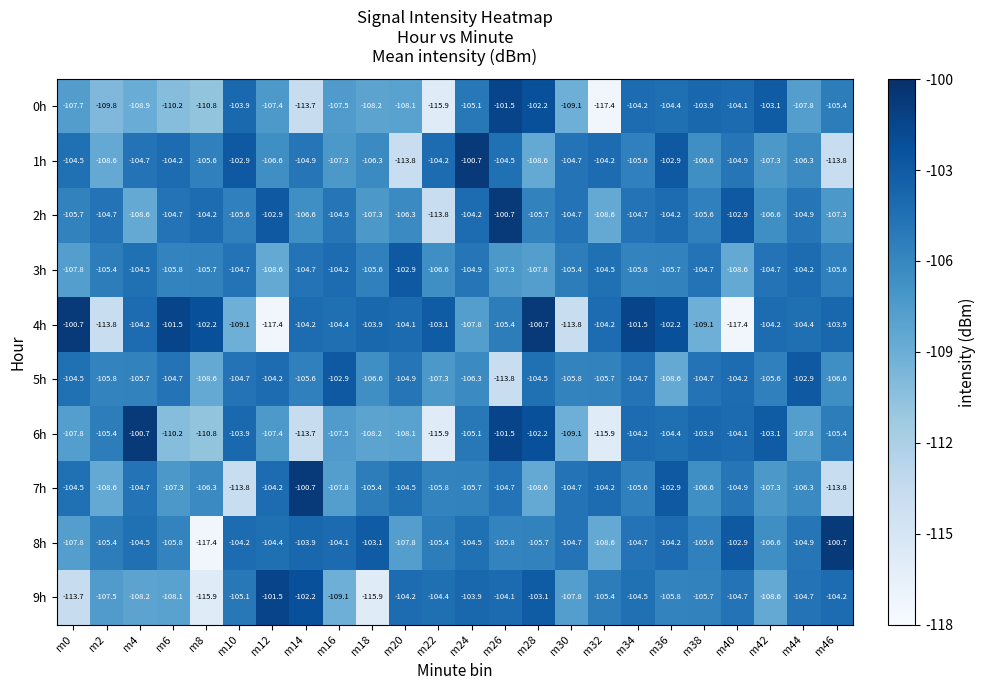

Where is 3h nearest to the value -105?

m24